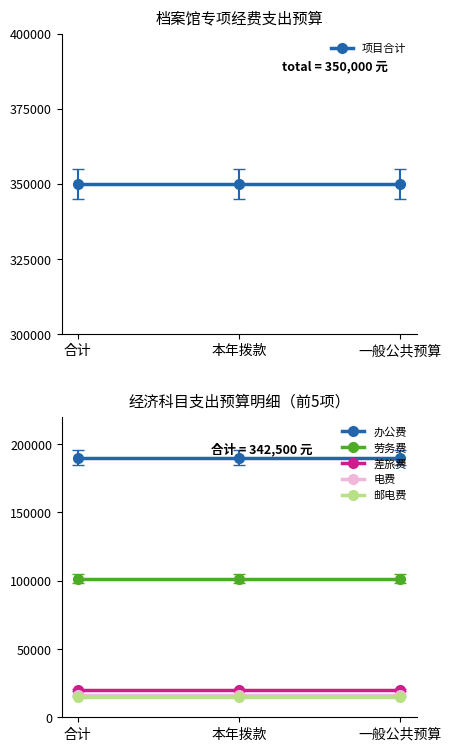

What is the value of the 差旅费 point at the 2nd from the left?

20000